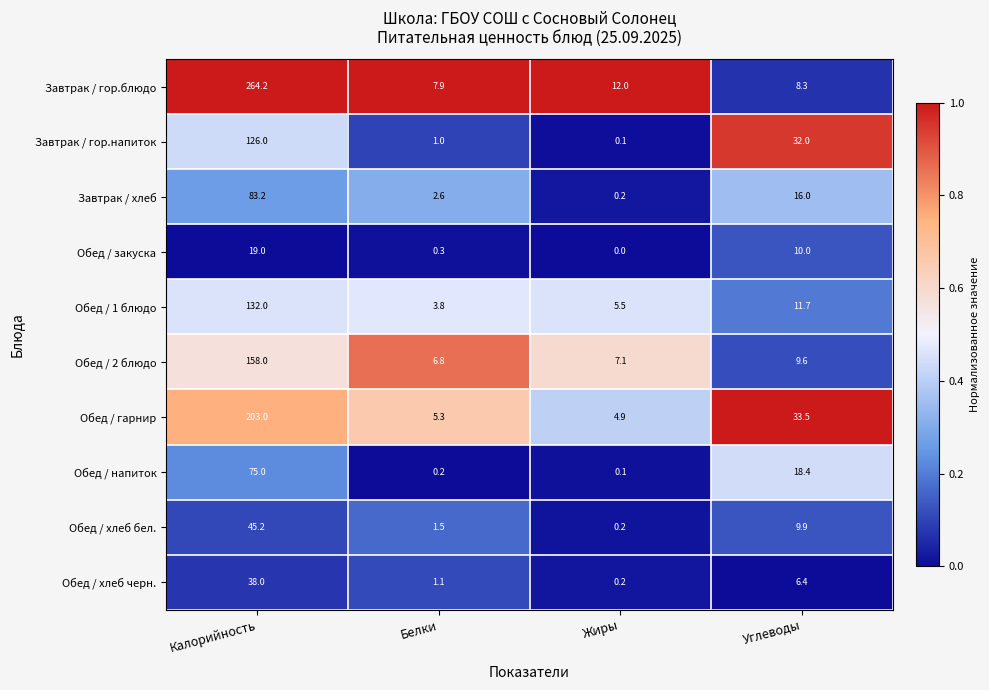

What is the average value of the Завтрак / гор.блюдо series?

73.1